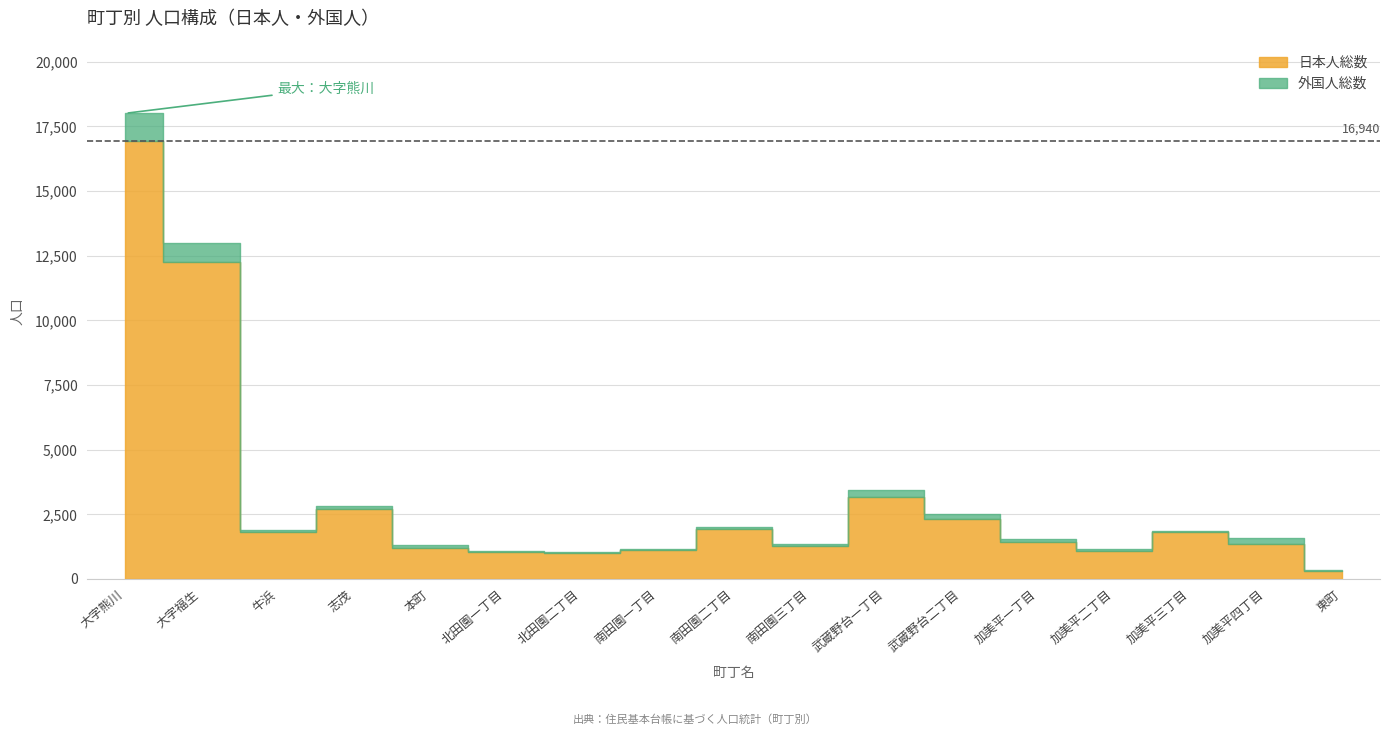

How many interior local valleys does the 日本人総数 series have?

4